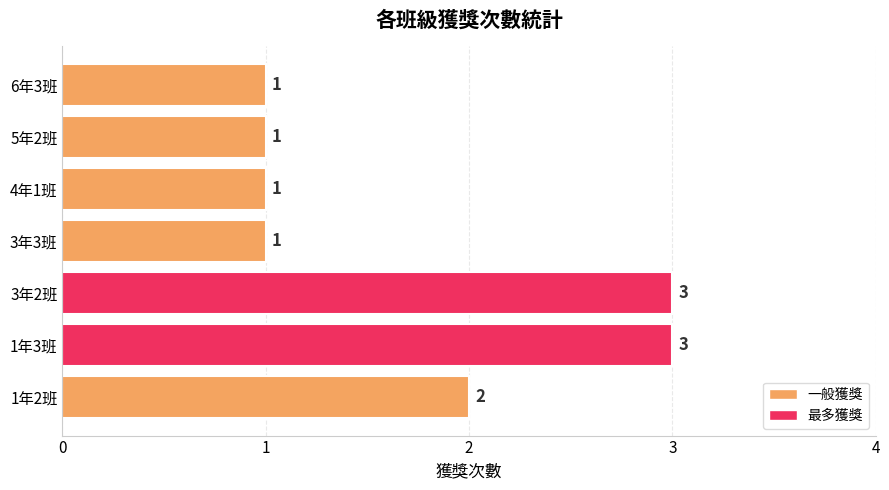

How many categories are shown in the chart?

7